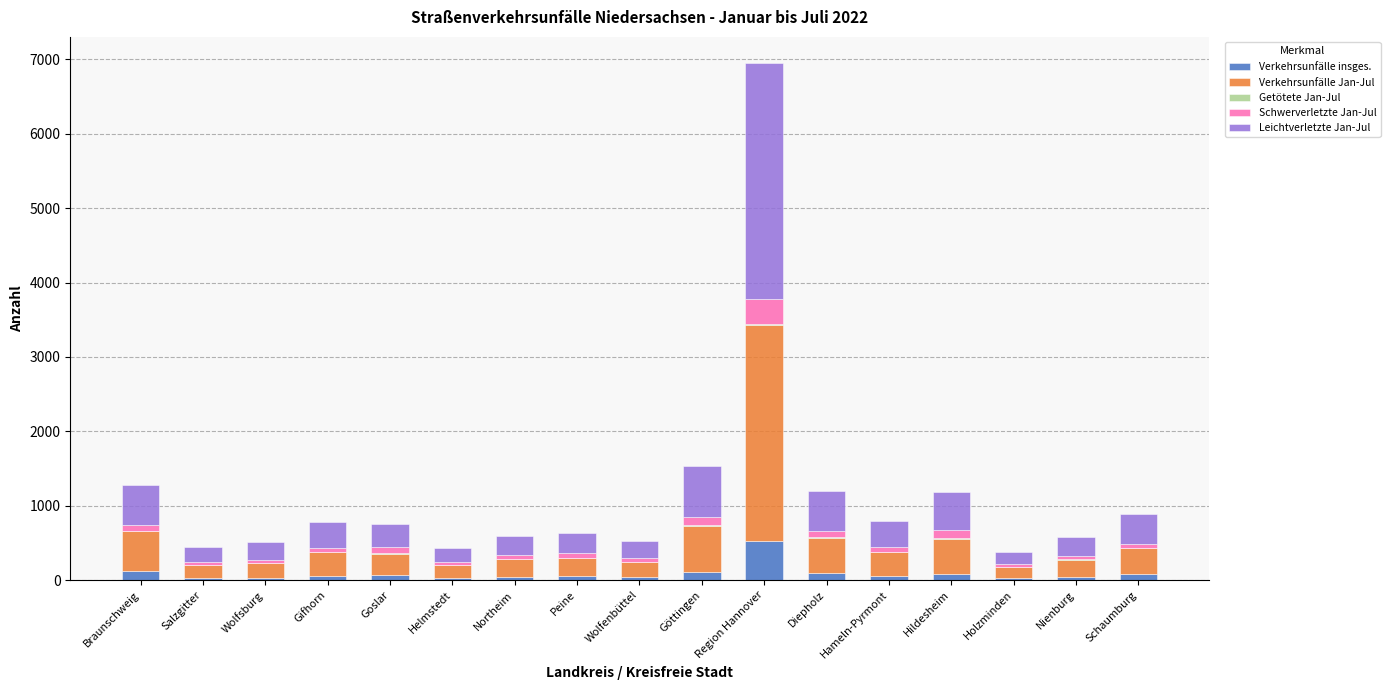

Does the chart contain stacked bars?

Yes